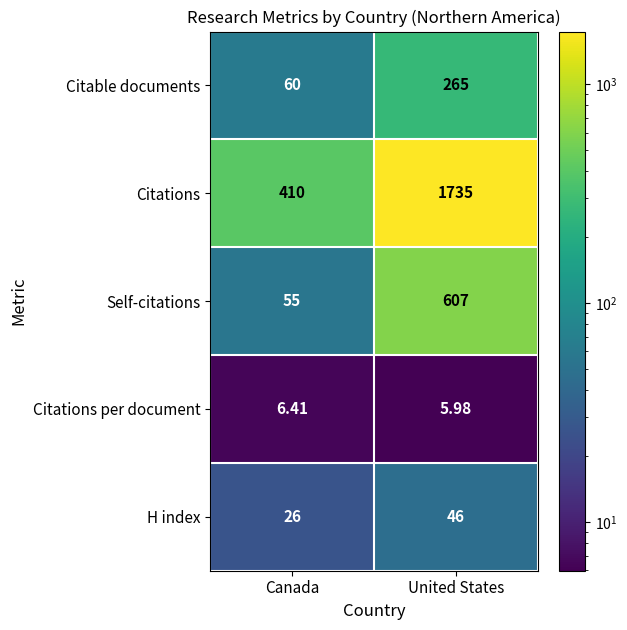

Which category has the lowest value across all series?

United States